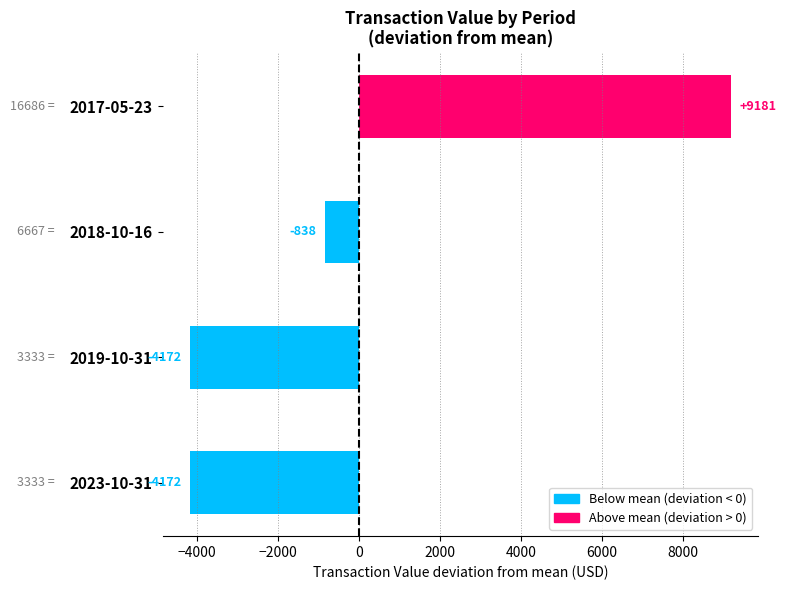

Between 2023-10-31 and 2017-05-23, which is larger?

2017-05-23